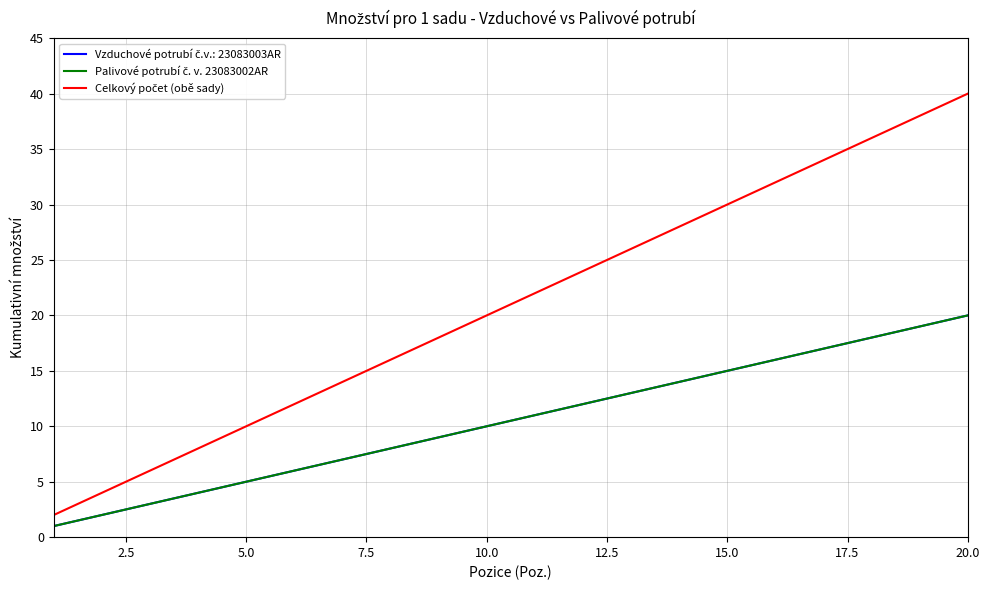

True or false: Celkový počet (obě sady) and Palivové potrubí č. v. 23083002AR intersect in this chart.

False